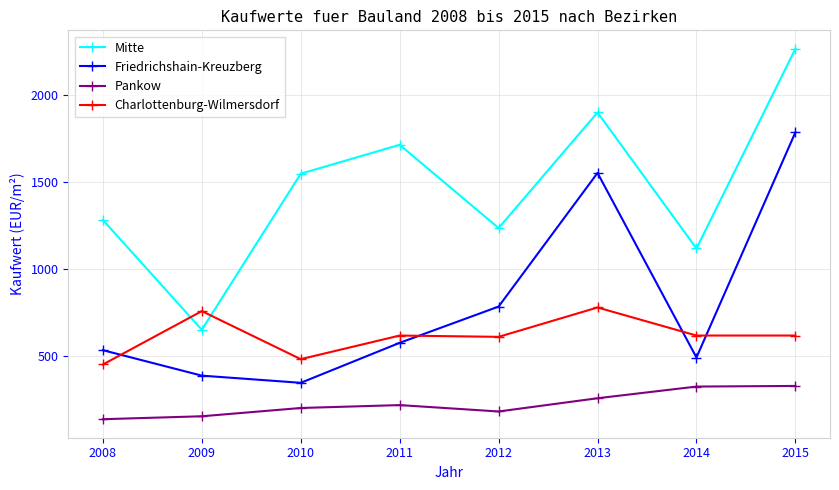

What is the difference between the highest and lowest values at 2012?

1054.6